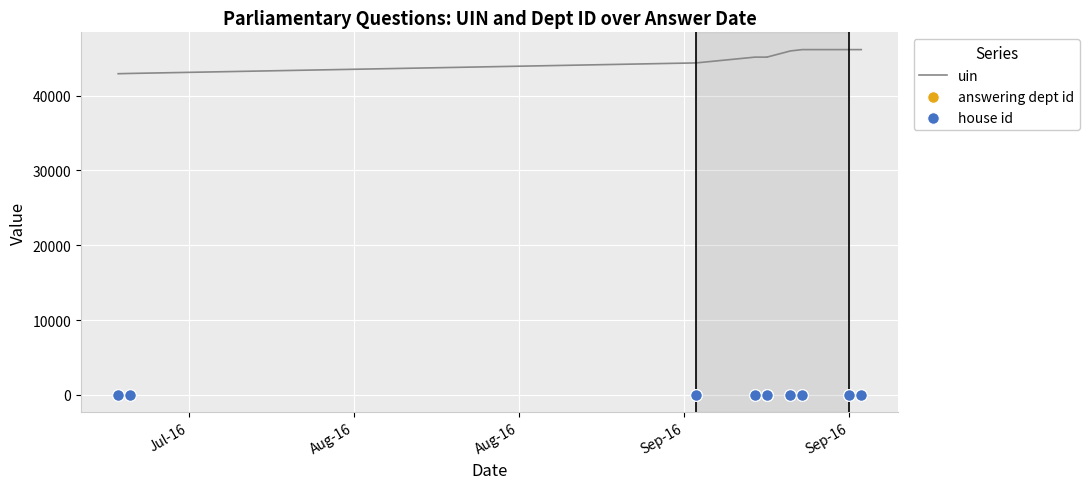

Is the value of house id at Sep-16 greater than the value of answering dept id at Aug-16?

No